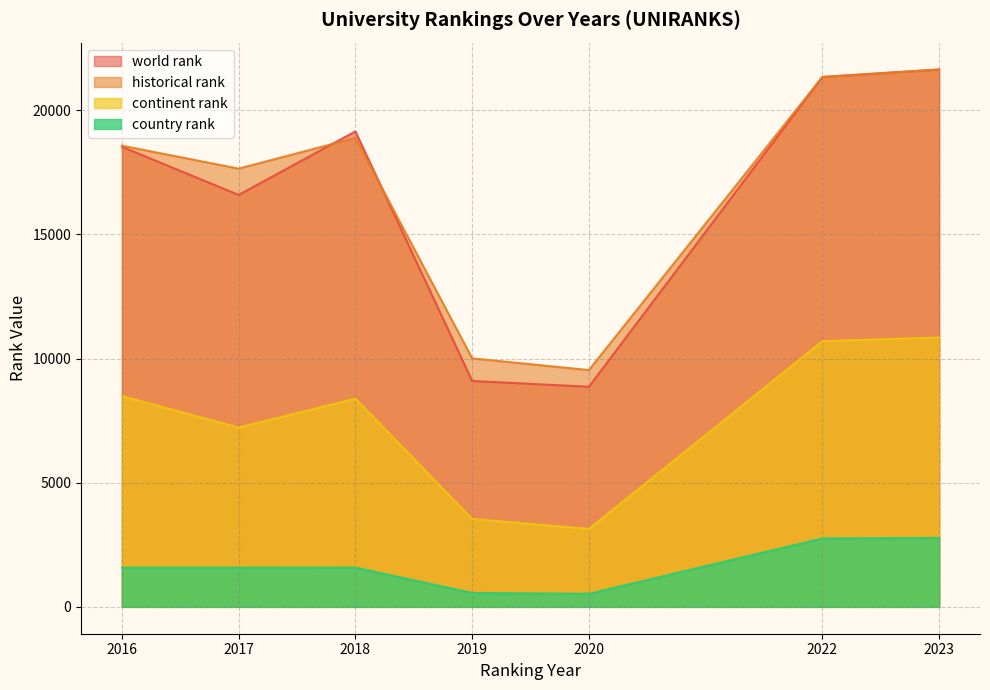

What is the difference between the highest and lowest values at 2020?

9010.0